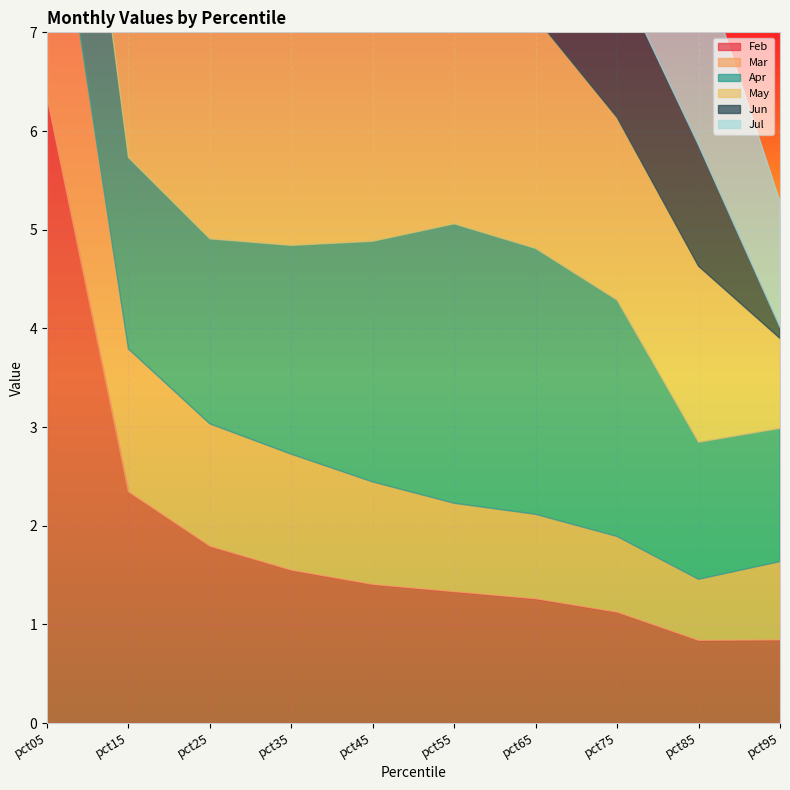

At how many categories does at least one series exceed 3?

5